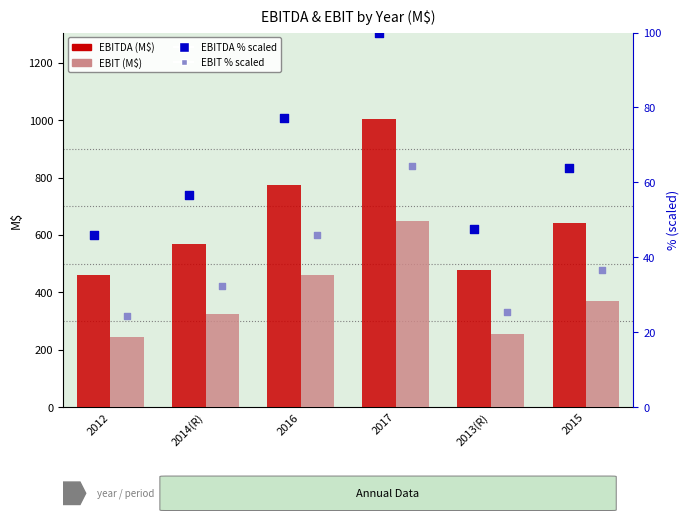

Which series has the widest spread of Y values?

EBITDA